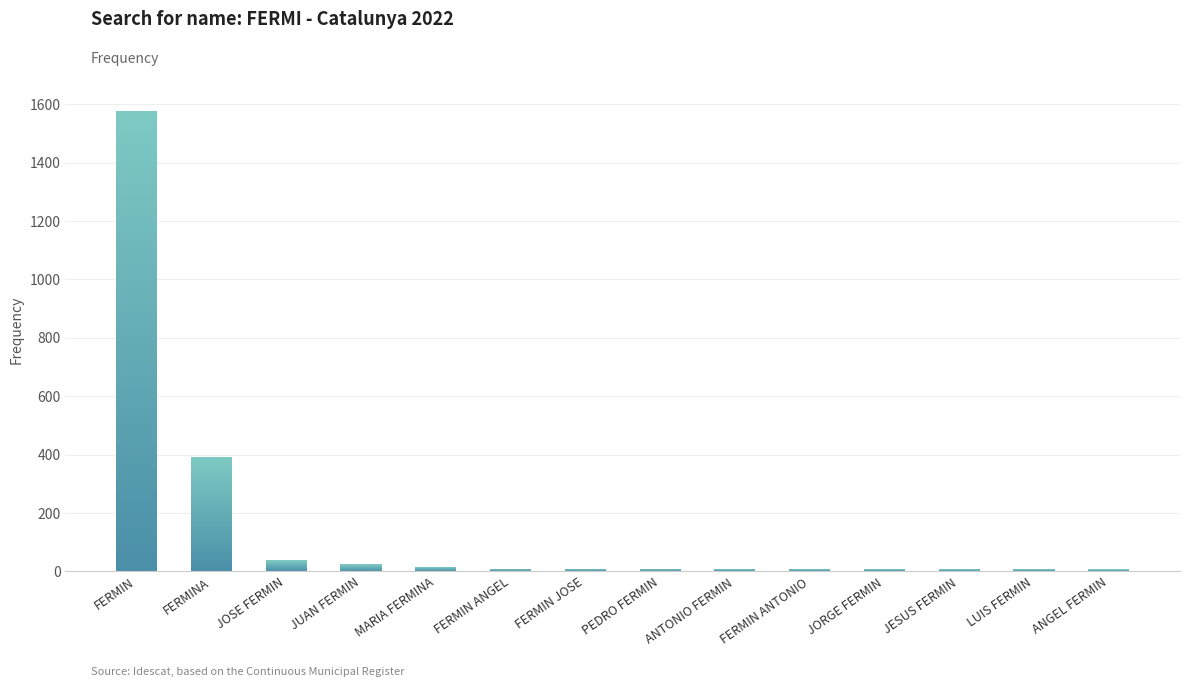

Reading left to right, what are all the values shown in this chart?

FERMIN=1577	FERMINA=392	JOSE FERMIN=38	JUAN FERMIN=24	MARIA FERMINA=16	FERMIN ANGEL=10	FERMIN JOSE=10	PEDRO FERMIN=10	ANTONIO FERMIN=9	FERMIN ANTONIO=9	JORGE FERMIN=9	JESUS FERMIN=8	LUIS FERMIN=8	ANGEL FERMIN=7